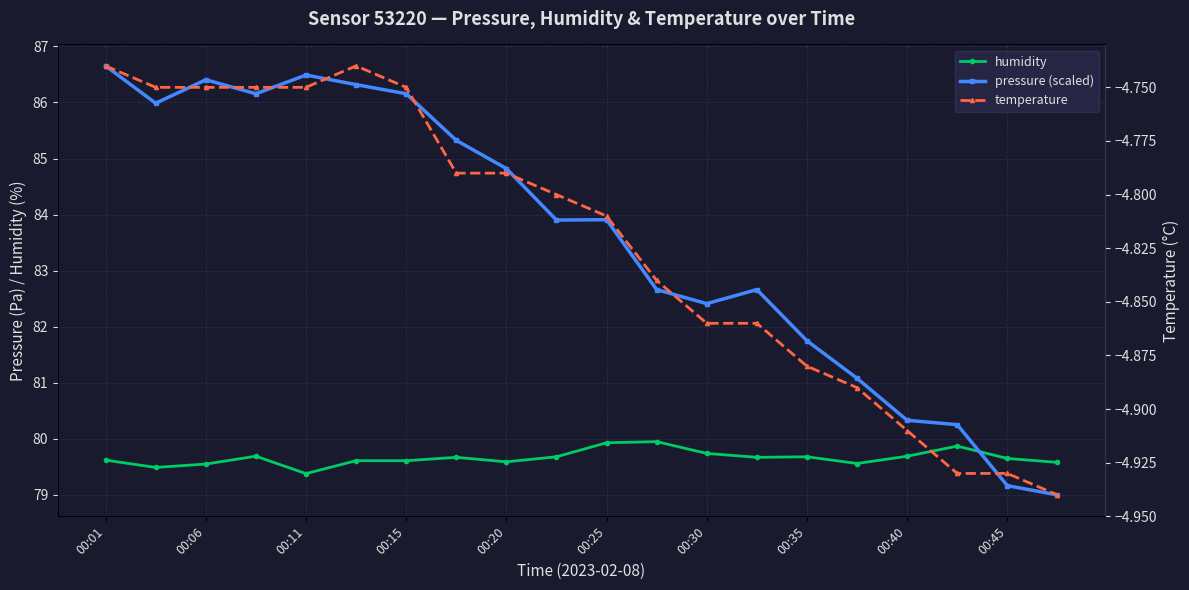

How many lines are shown in the chart?

3